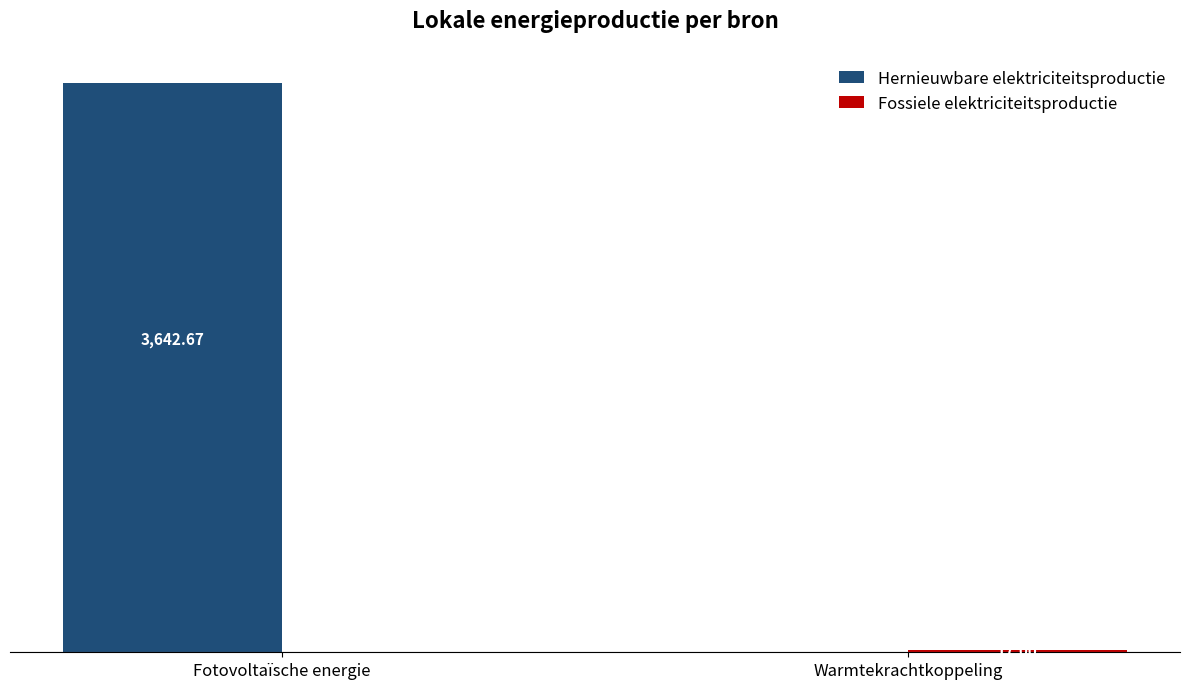

Where is Hernieuwbare elektriciteitsproductie nearest to the value 1821?

Warmtekrachtkoppeling